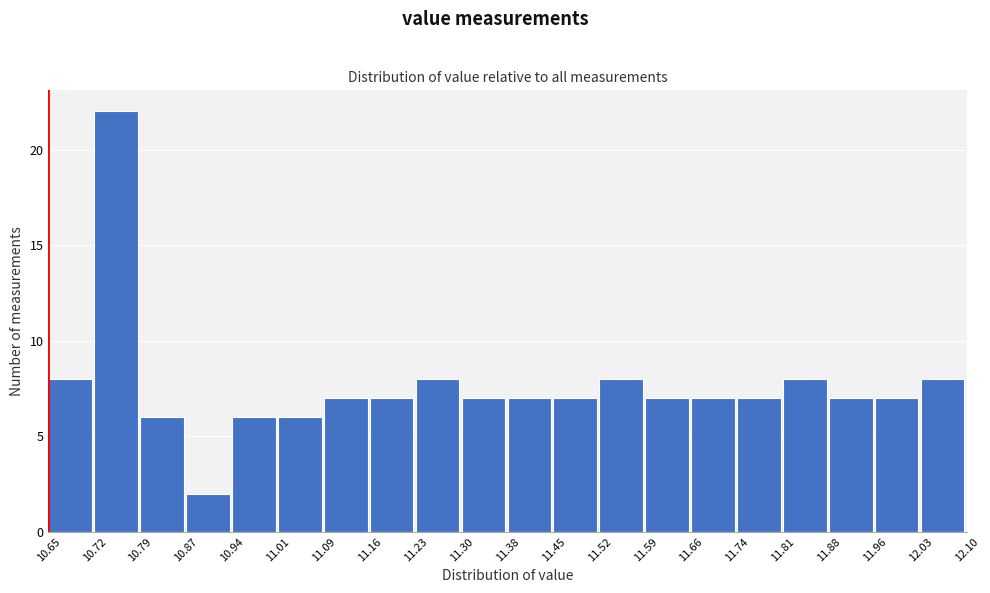

Reading left to right, transcribe this chart: for each bar, give the range it covers on the x-axis and its height. The values are not printed on the chart, so give them approximately, as read against the axis.

10.65 to 10.72: 8
10.72 to 10.79: 22
10.79 to 10.87: 6
10.87 to 10.94: 2
10.94 to 11.01: 6
11.01 to 11.09: 6
11.09 to 11.16: 7
11.16 to 11.23: 7
11.23 to 11.30: 8
11.30 to 11.38: 7
11.38 to 11.45: 7
11.45 to 11.52: 7
11.52 to 11.59: 8
11.59 to 11.66: 7
11.66 to 11.74: 7
11.74 to 11.81: 7
11.81 to 11.88: 8
11.88 to 11.96: 7
11.96 to 12.03: 7
12.03 to 12.10: 8